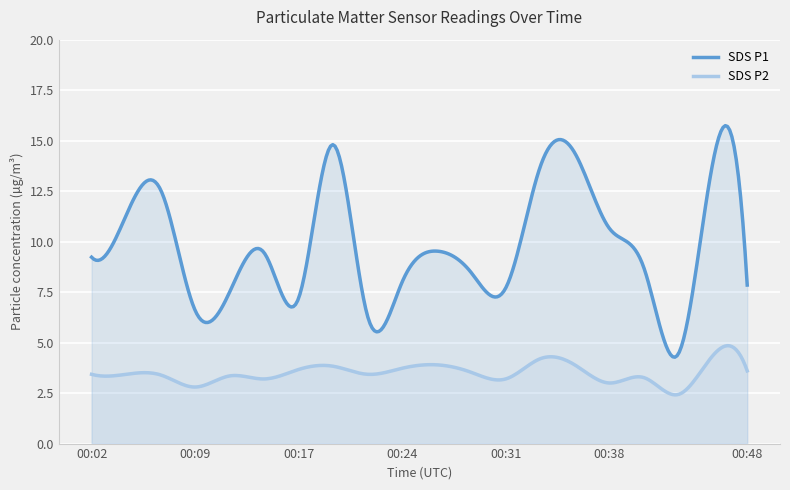

What is the difference between the maximum and minimum values in the SDS P2 series?

2.4